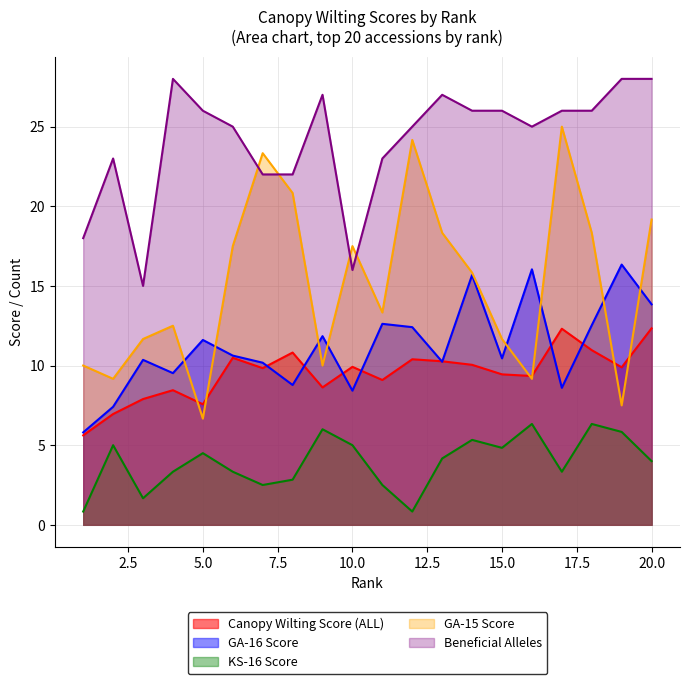

How many times do Canopy Wilting Score (ALL) and GA-15 Score cross each other?

6